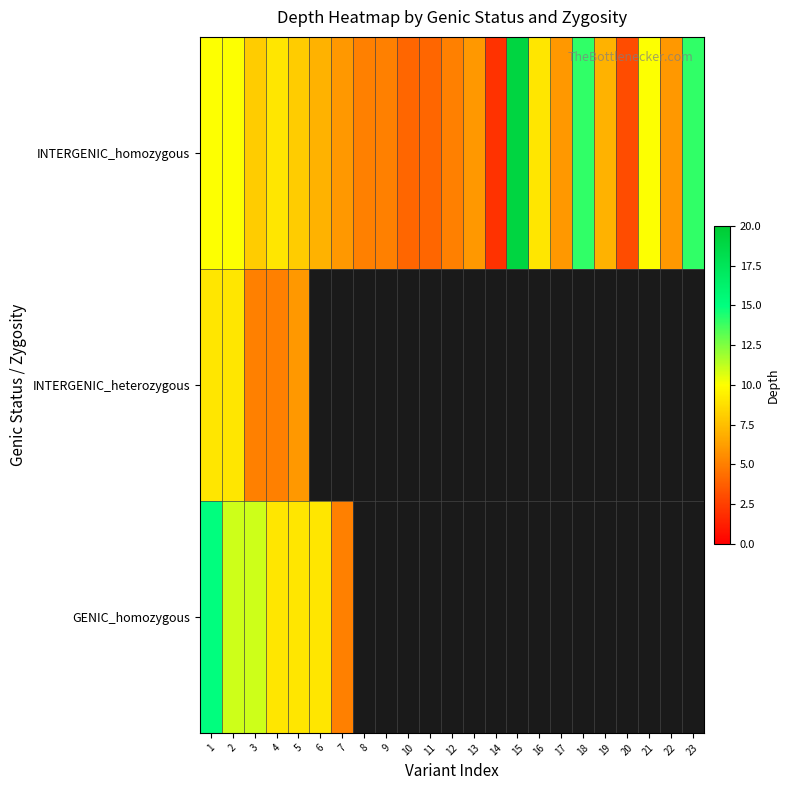

Read the INTERGENIC_heterozygous value at 5.

6.0